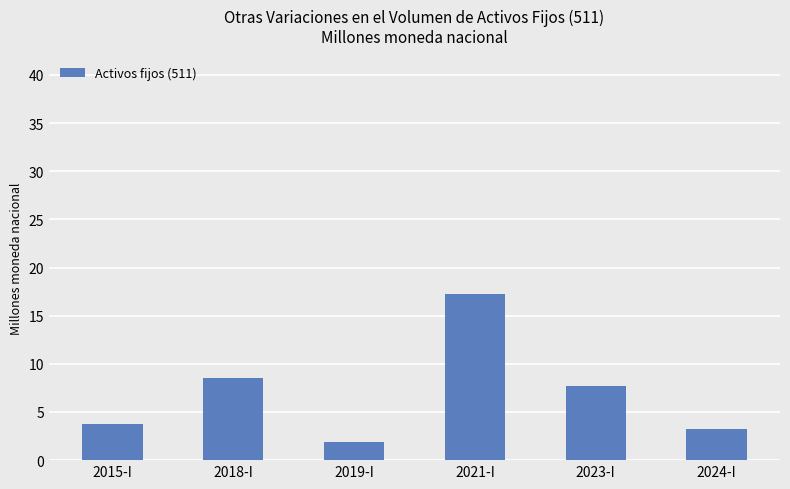

What is the minimum value shown in the chart?

1.9